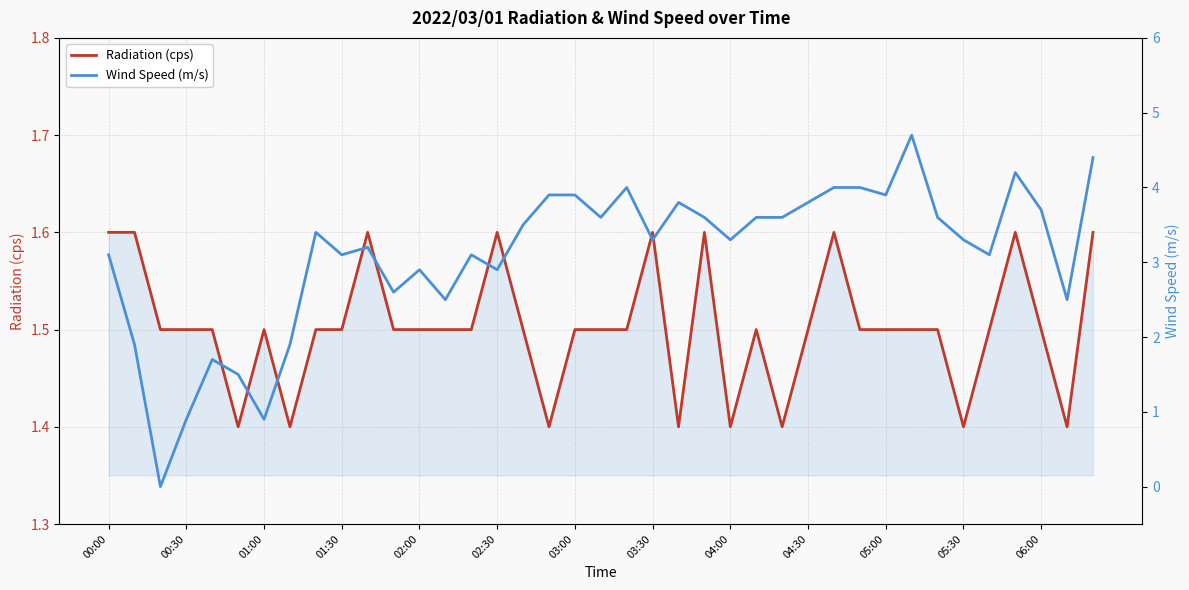

True or false: Wind Speed (m/s) has a value of 2.5 at 37.

True